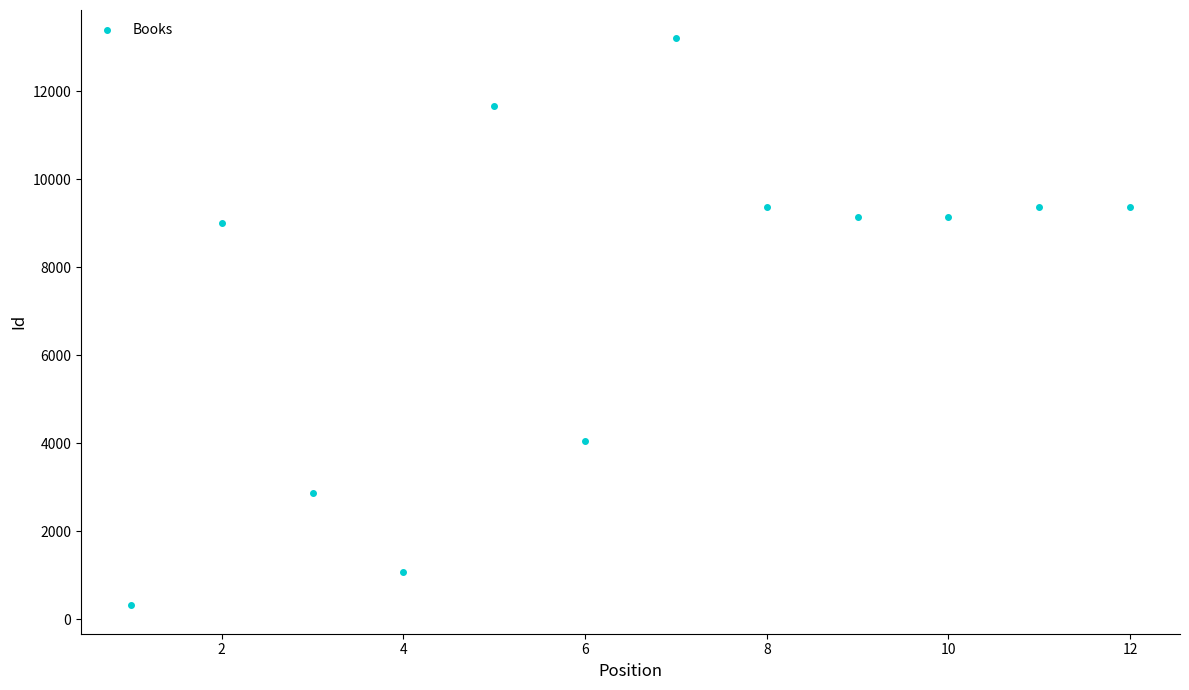

What is the range of Y values (max minus min)?

12884